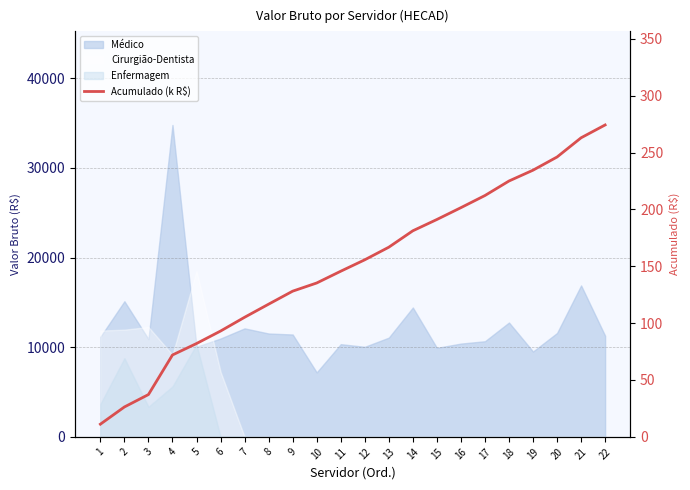

What is the maximum value shown in the chart?

274.2